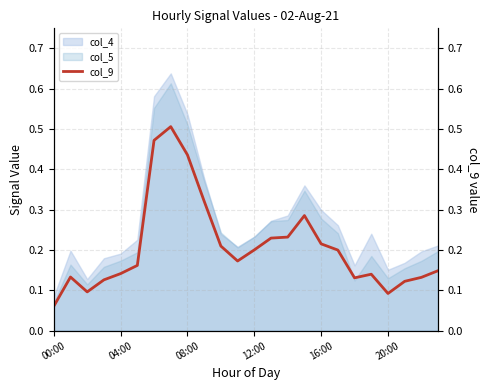

Where is col_4 nearest to the value 0?

00:00